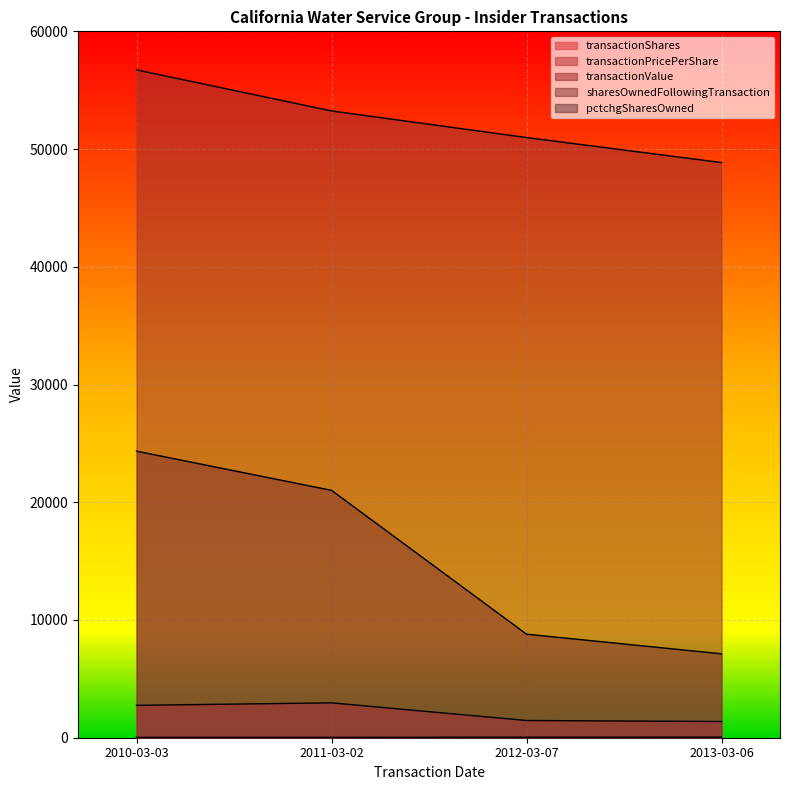

What is the label of the 2nd point from the left?

2011-03-02